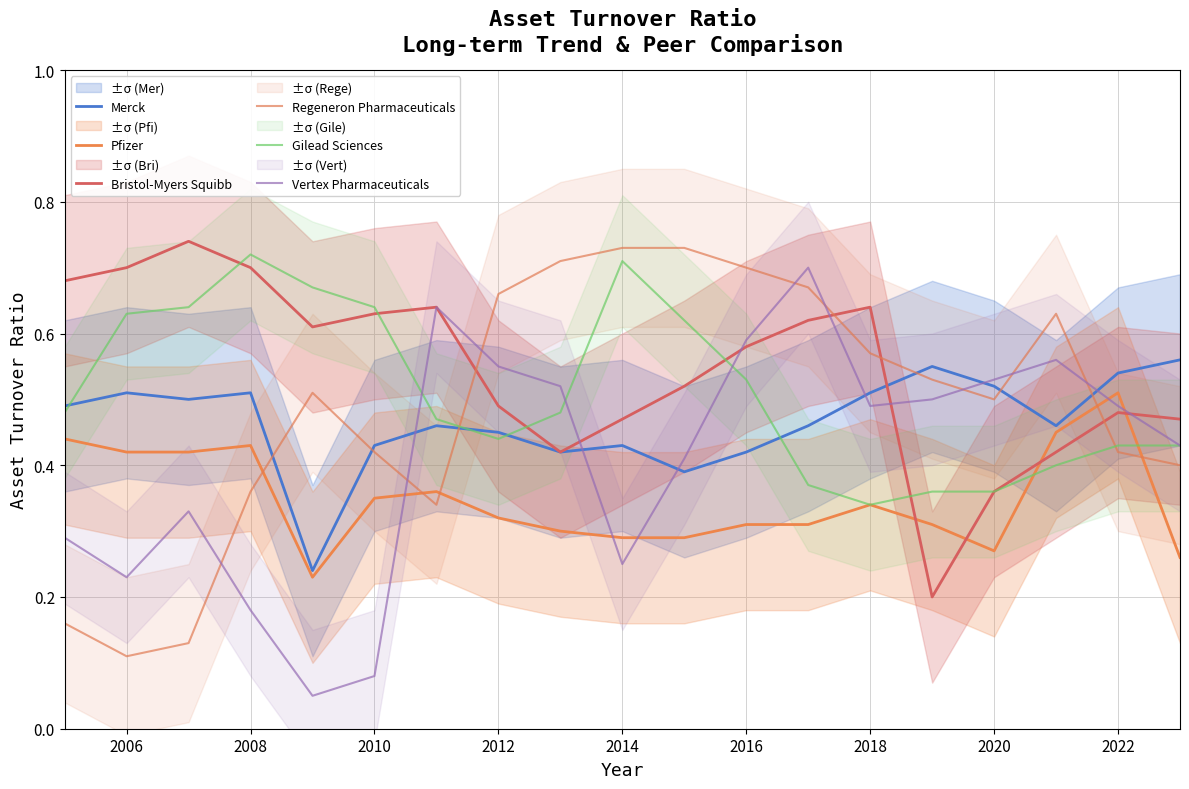

Is this an area chart (filled region under the line)?

No